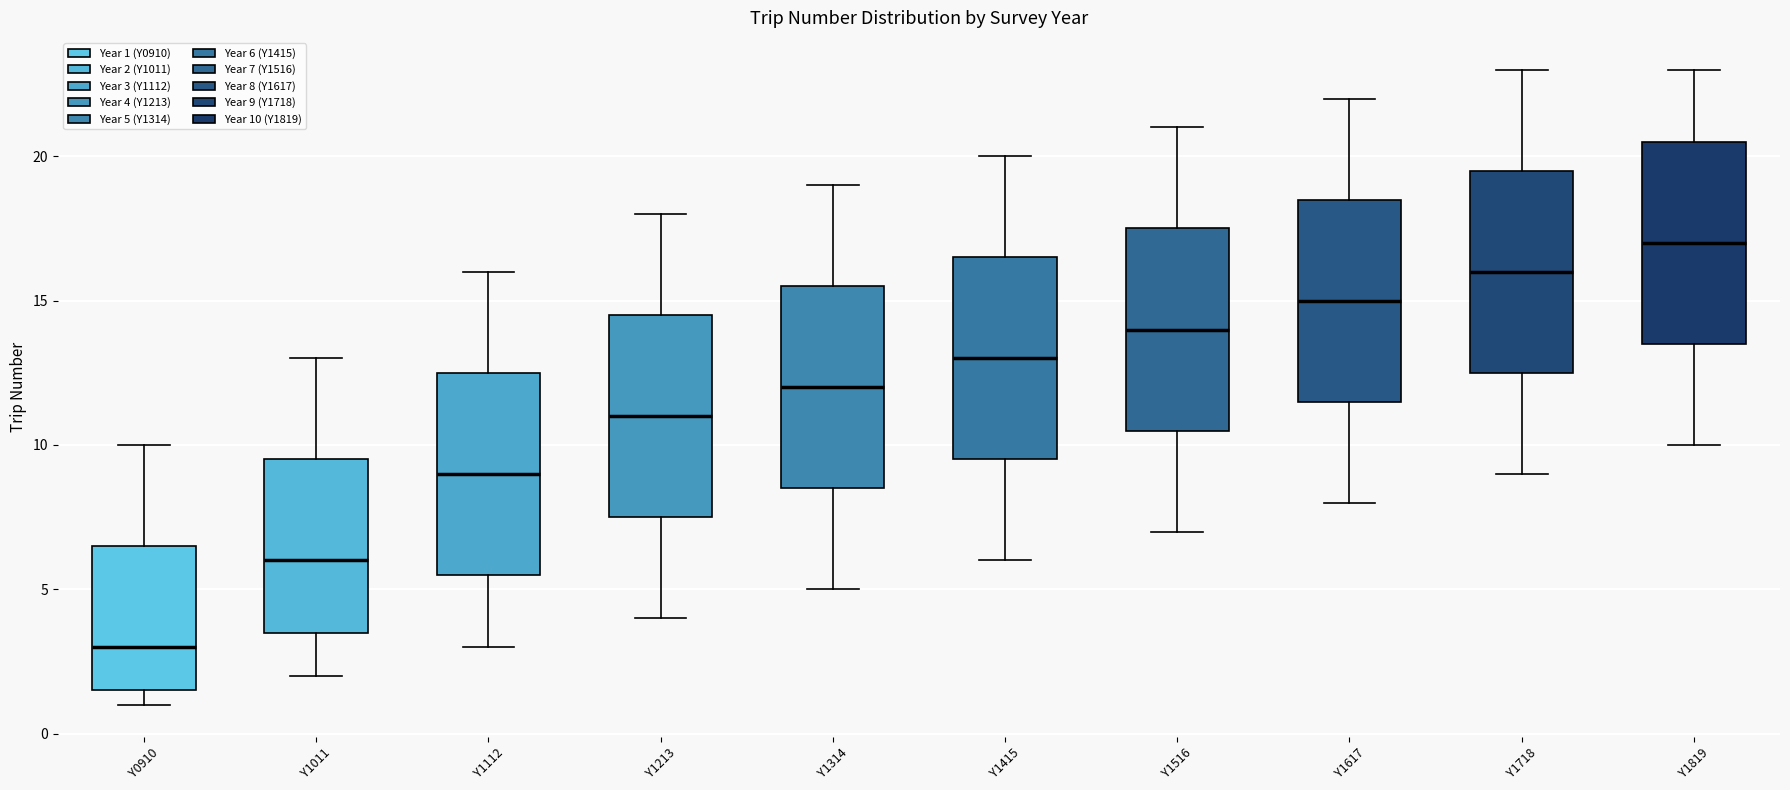

Reading left to right, transcribe this box plot: for each box, give where its median line is, the range the box spans, and where its two whiskers end, as read against the y-axis. The values are not printed on the chart, so give them approximately, as read against the axis.

Y0910: median 3.0, box 1.5 to 6.5, whiskers 1.0 to 10.0
Y1011: median 6.0, box 3.5 to 9.5, whiskers 2.0 to 13.0
Y1112: median 9.0, box 5.5 to 12.5, whiskers 3.0 to 16.0
Y1213: median 11.0, box 7.5 to 14.5, whiskers 4.0 to 18.0
Y1314: median 12.0, box 8.5 to 15.5, whiskers 5.0 to 19.0
Y1415: median 13.0, box 9.5 to 16.5, whiskers 6.0 to 20.0
Y1516: median 14.0, box 10.5 to 17.5, whiskers 7.0 to 21.0
Y1617: median 15.0, box 11.5 to 18.5, whiskers 8.0 to 22.0
Y1718: median 16.0, box 12.5 to 19.5, whiskers 9.0 to 23.0
Y1819: median 17.0, box 13.5 to 20.5, whiskers 10.0 to 23.0